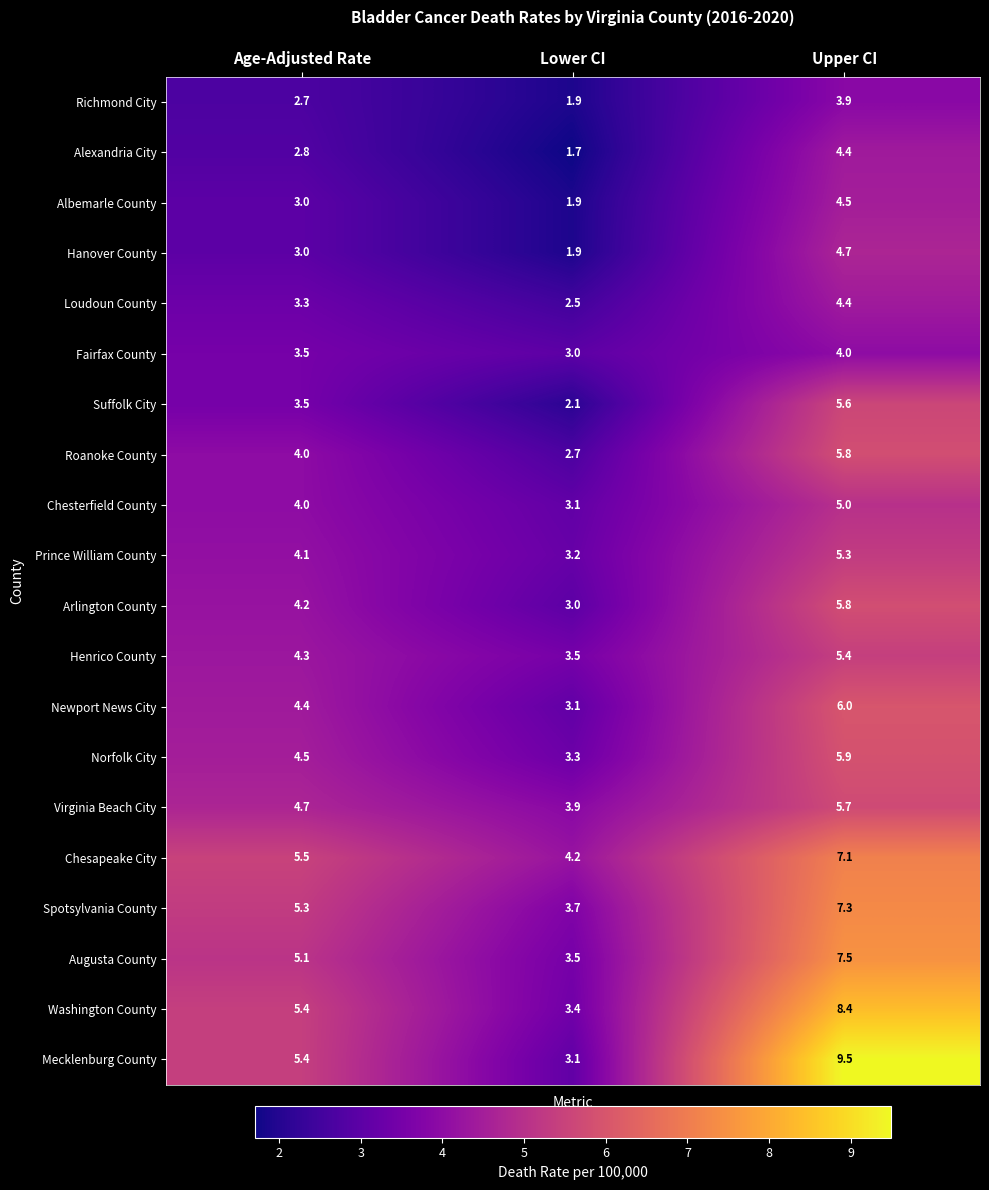

What is the smallest value displayed?

1.7